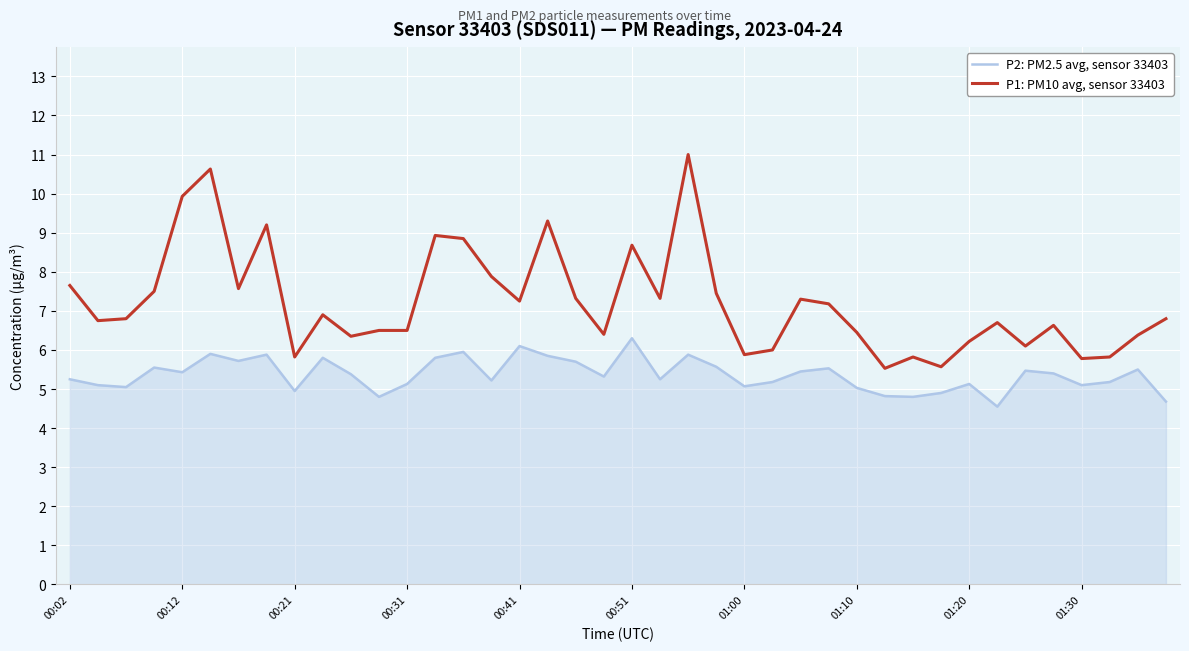

At how many categories does at least one series exceed 4?

40